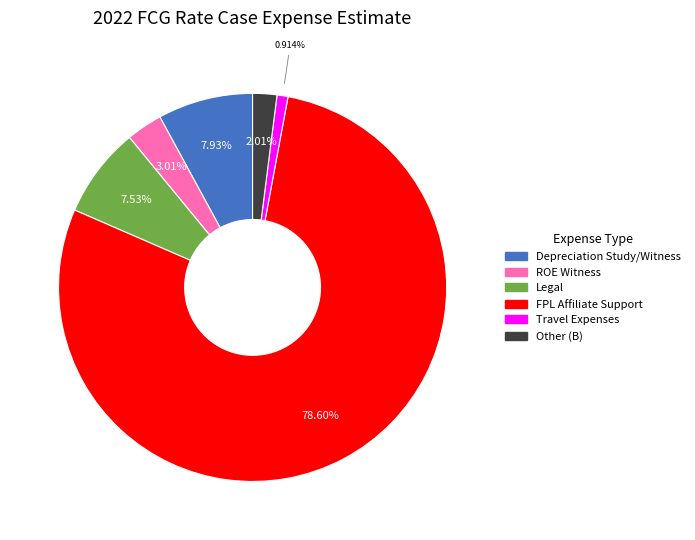

The Other (B) slice represents 2% of the pie. True or false?

True